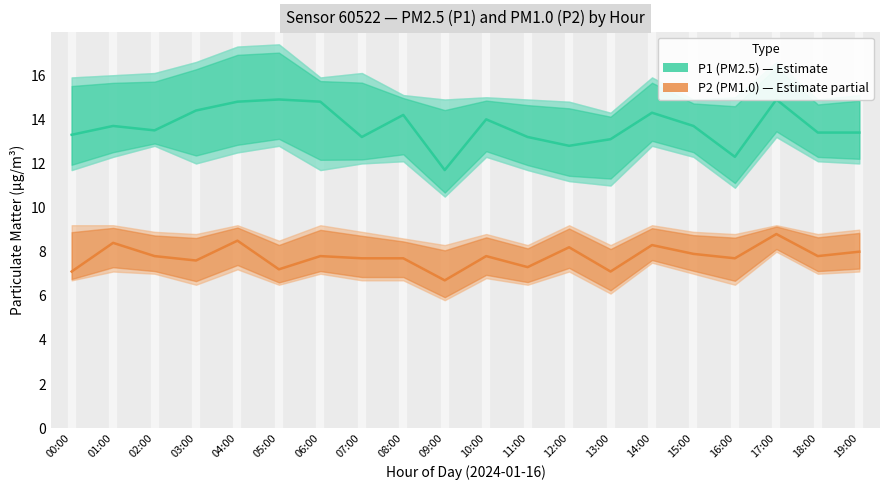

At which label does P1 (PM2.5) first exceed 13?

00:00